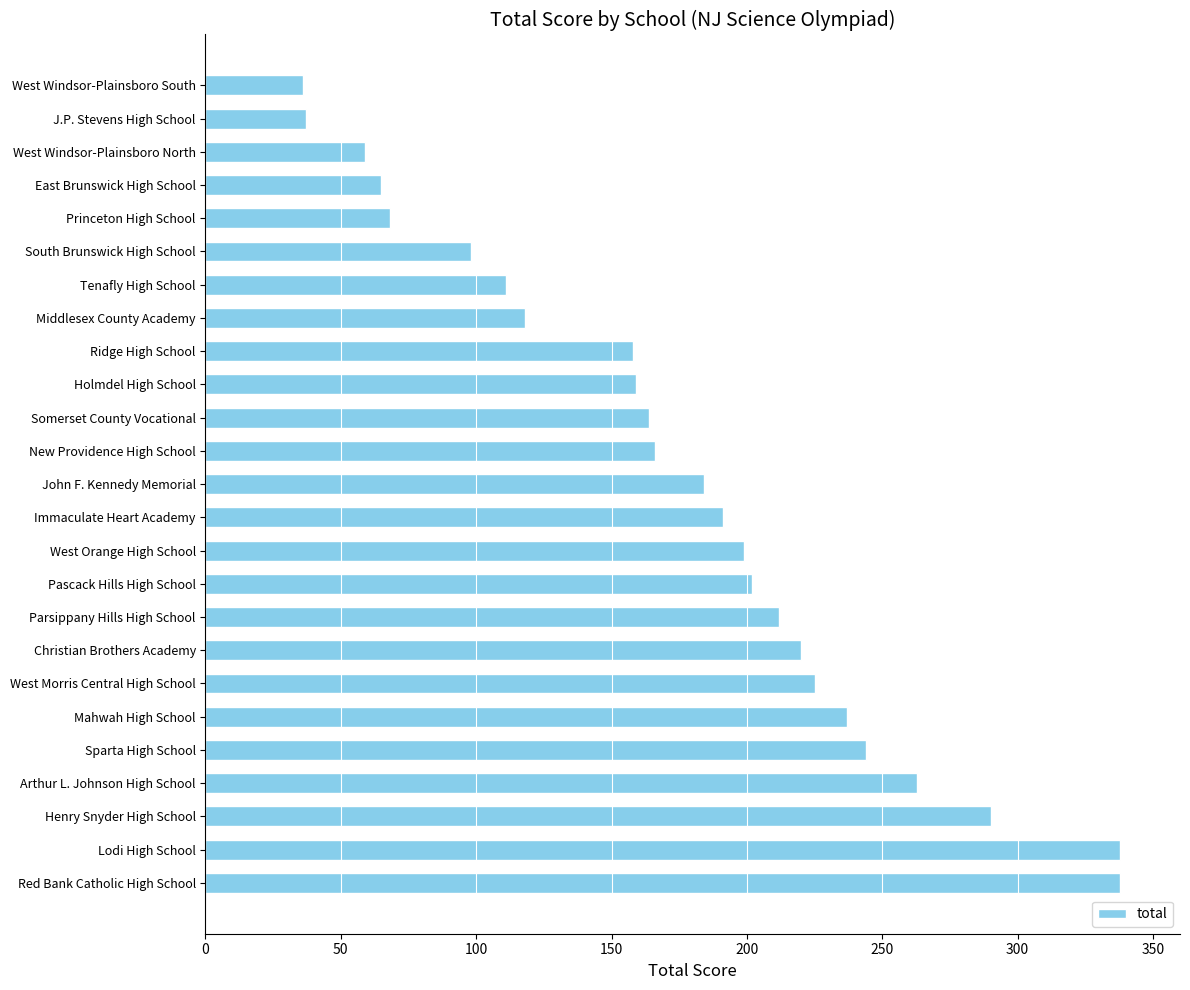

True or false: the data shows 118 at Middlesex County Academy.

True